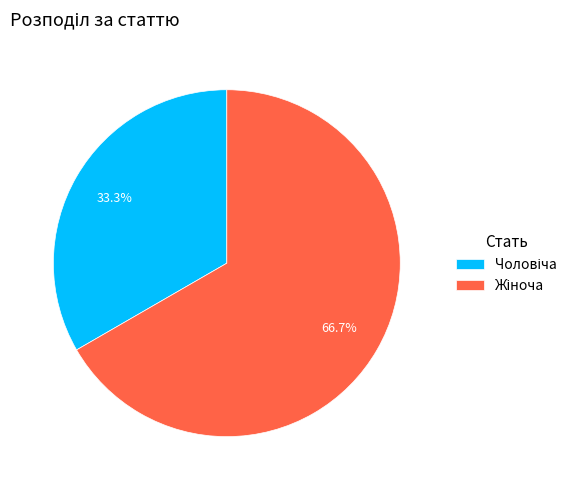

Is there a majority slice in this chart?

Yes